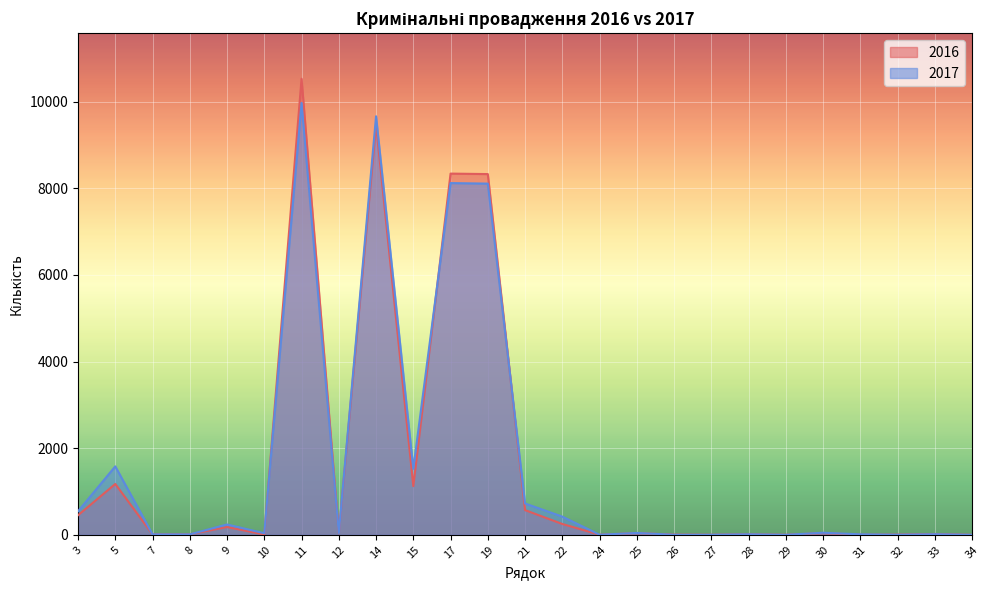

Is it true that 2017 equals 1 at 26?

True